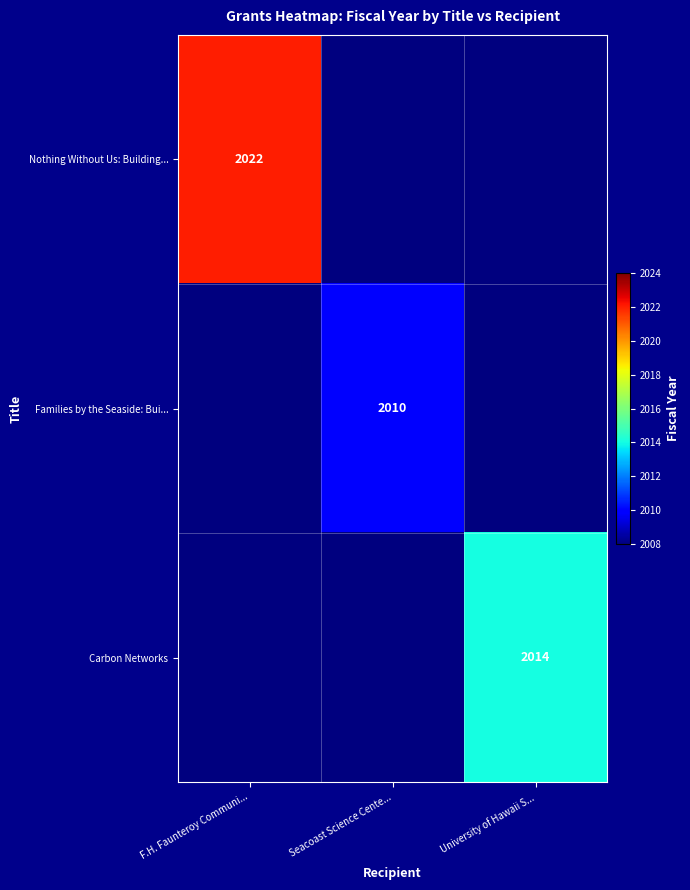

Is it true that Nothing Without Us: Building... equals 3604 at F.H. Faunteroy Communi...?

False